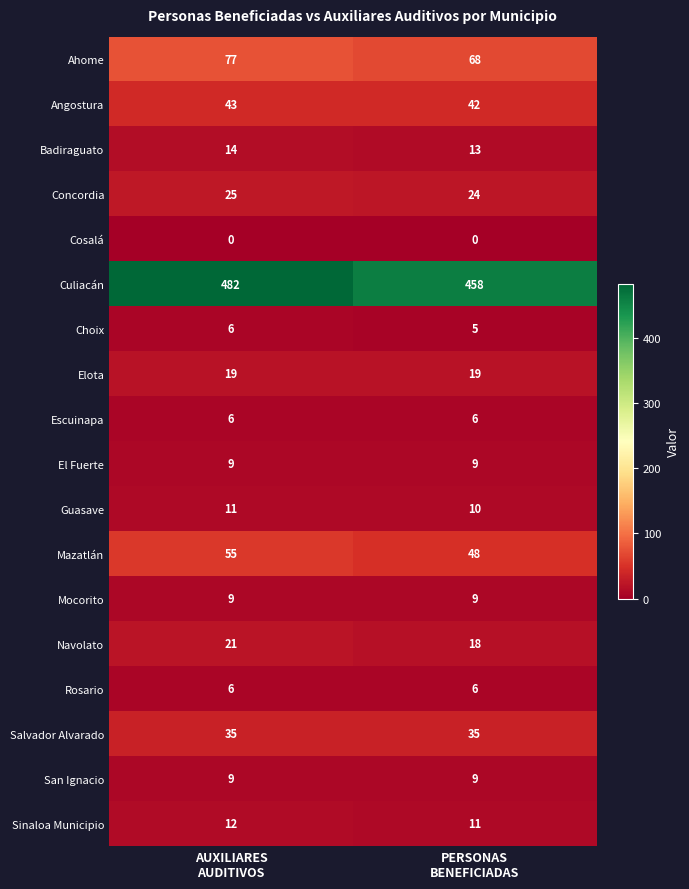

Which series has the widest spread of values?

Culiacán